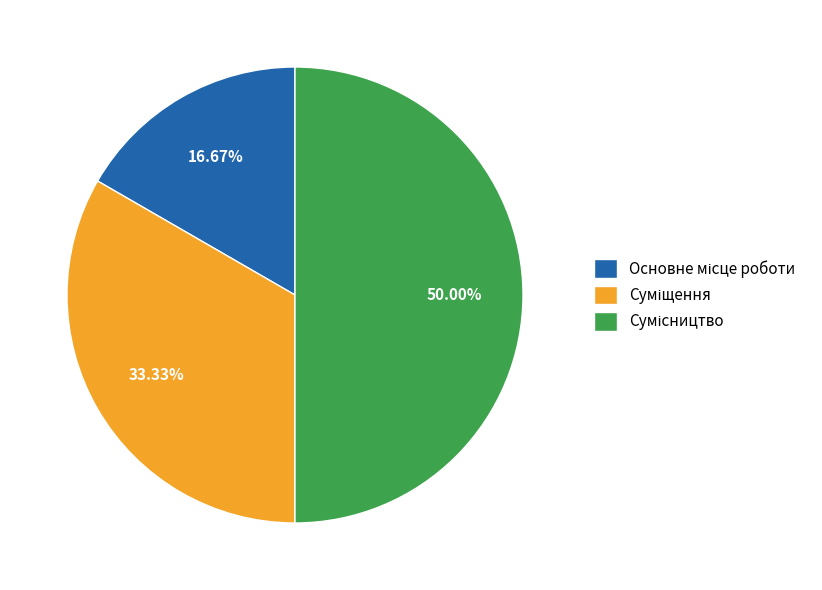

Count the number of slices in the pie.

3